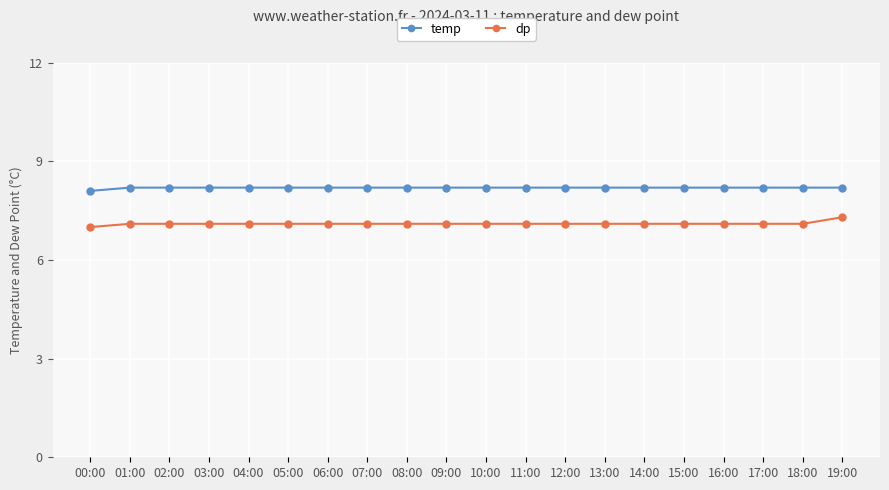

The dp series shows 10.5 at 03:00. True or false?

False